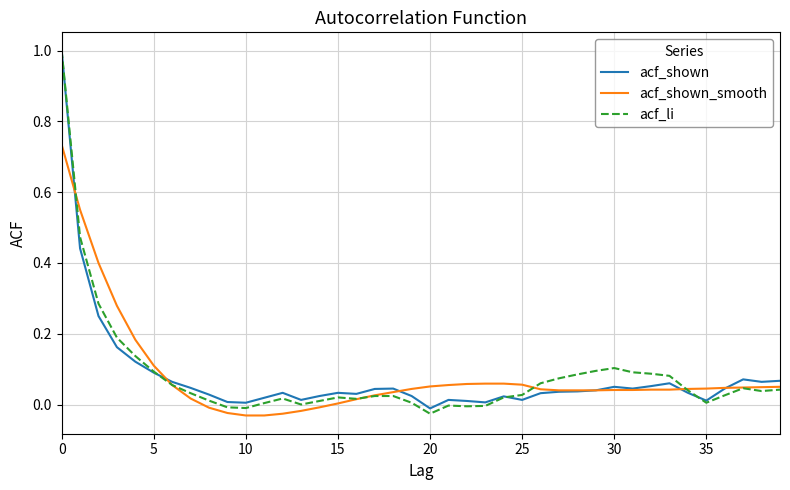

Which series has the largest range (max minus min)?

acf_li